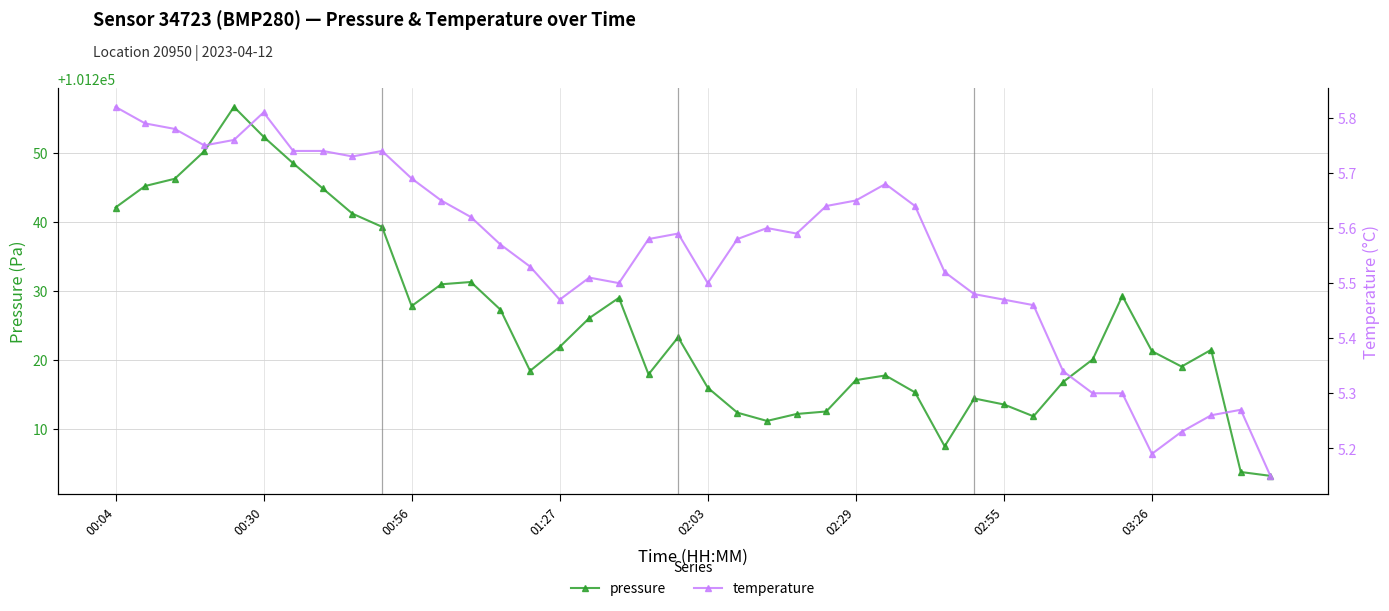

The value of temperature at 32 is 5.3. True or false?

True